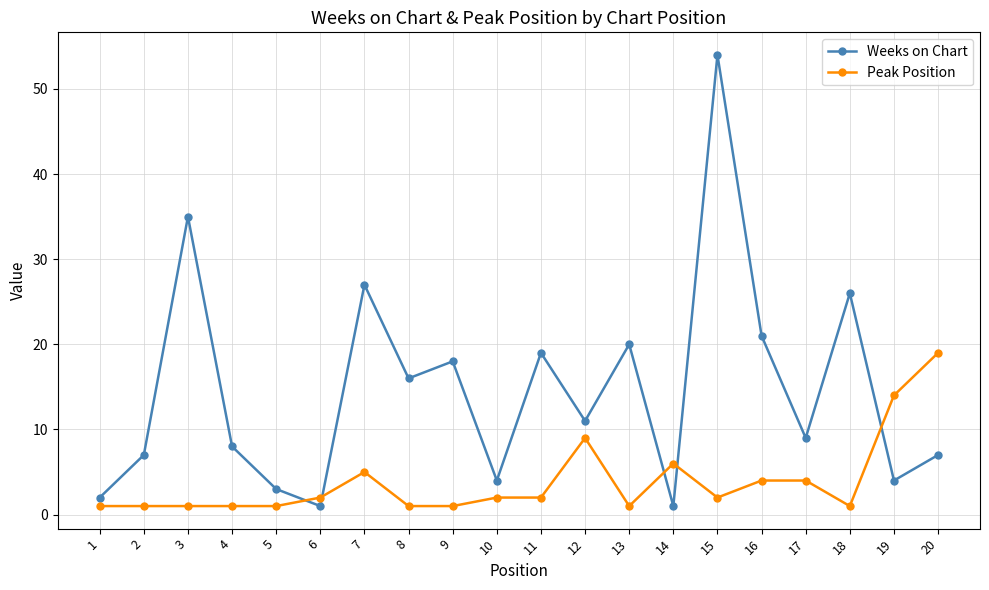

How many data points does each series have?

20